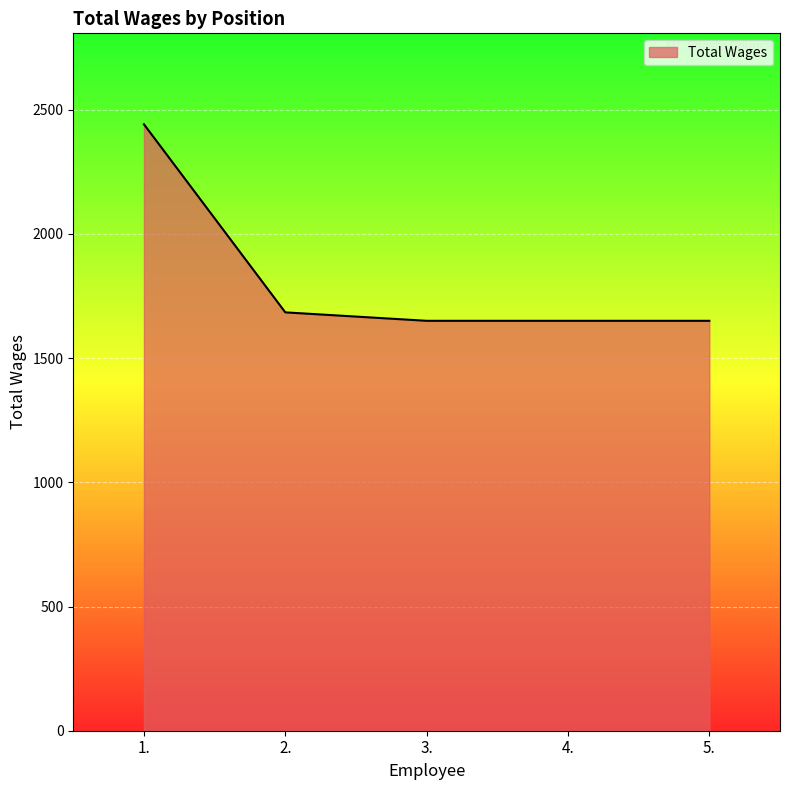

At which label is the value closest to 2045?

2.